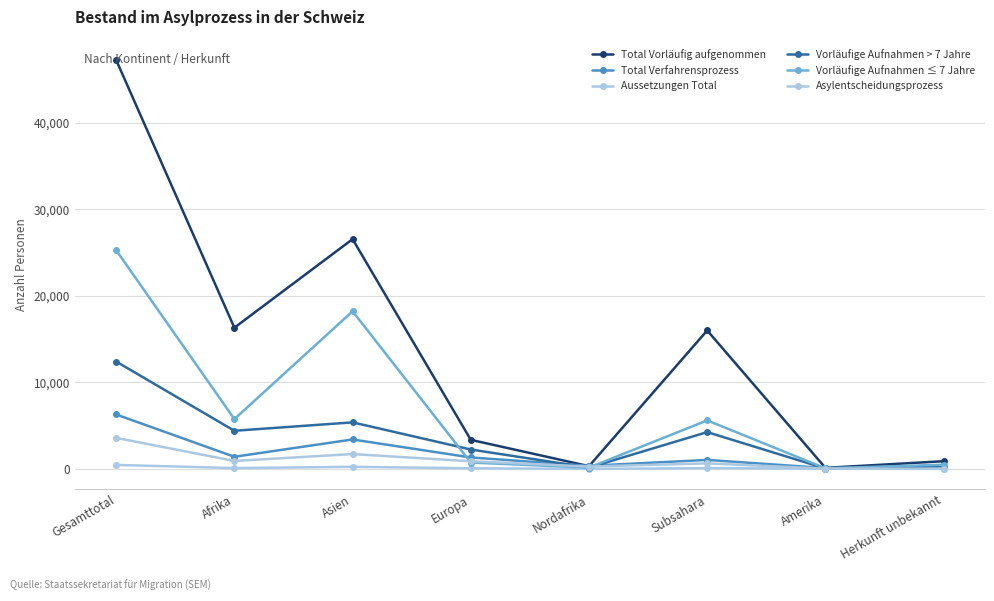

What is the spread (max minus min) of values at Gesamttotal?

46813